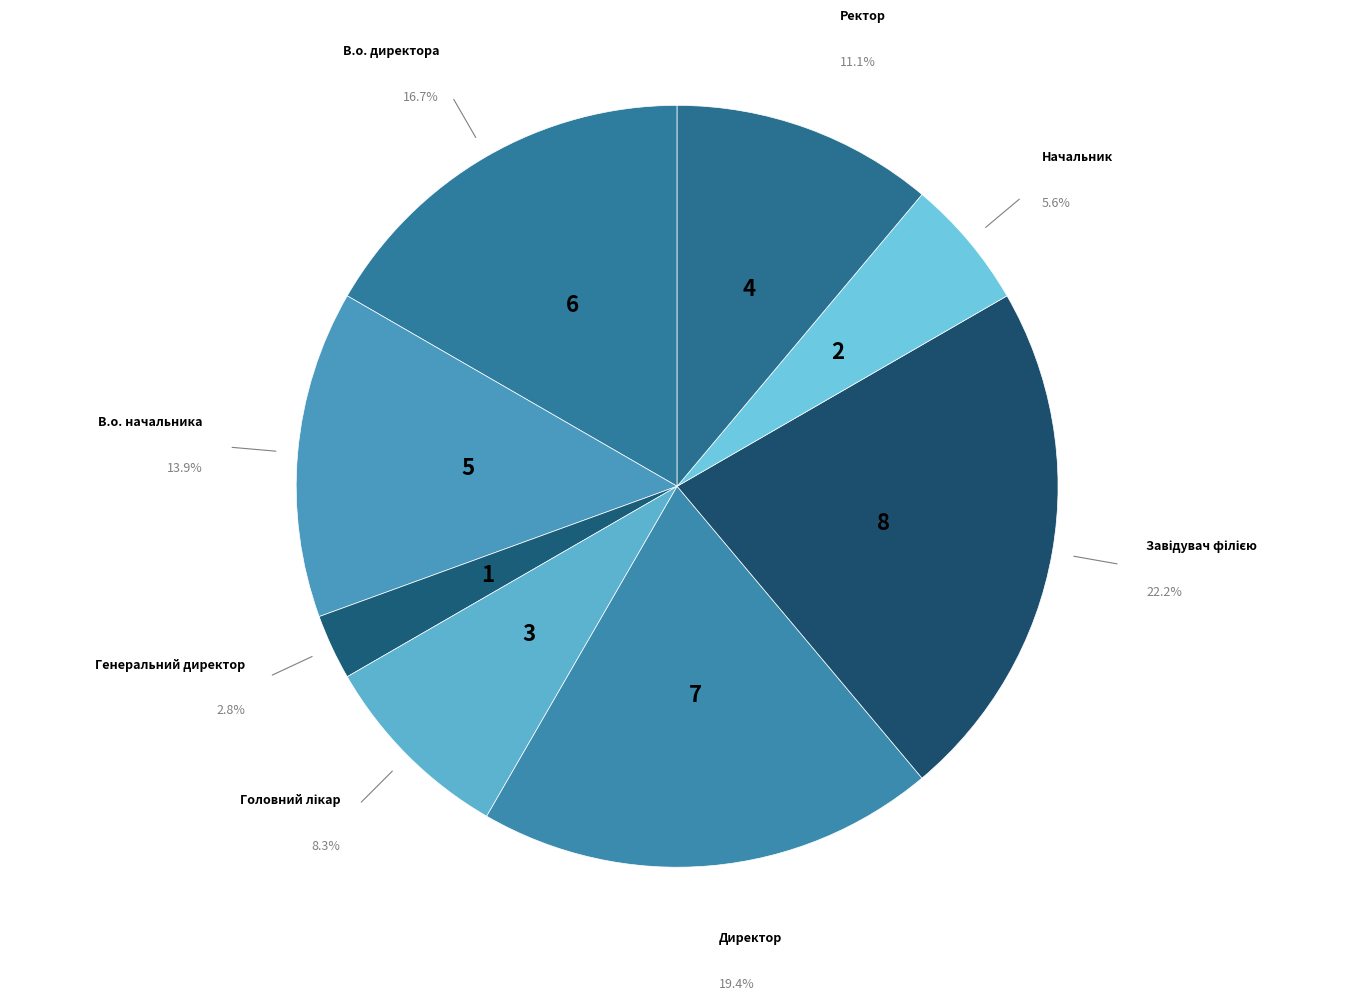

Count the number of slices in the pie.

8